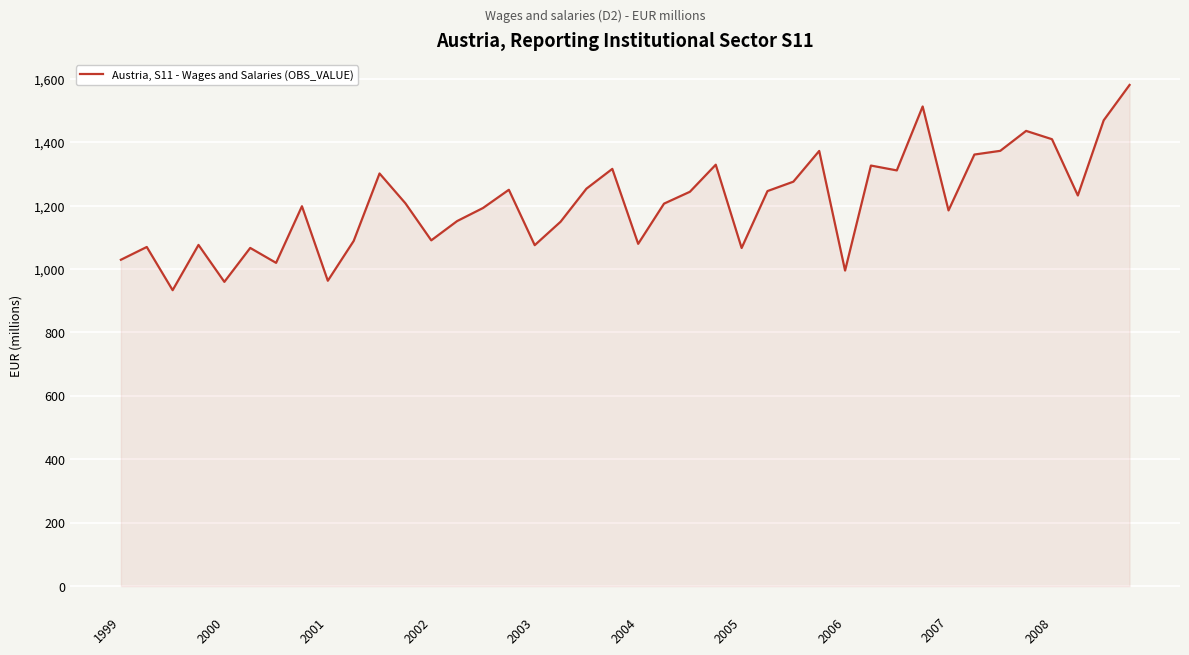

What is the maximum value shown in the chart?

1580.5